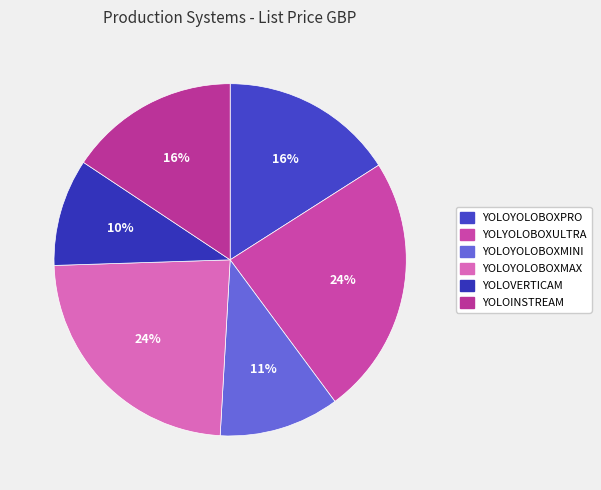

To the nearest percent, what is the combined percentage of YOLOYOLOBOXMINI and YOLOYOLOBOXMAX?

35%